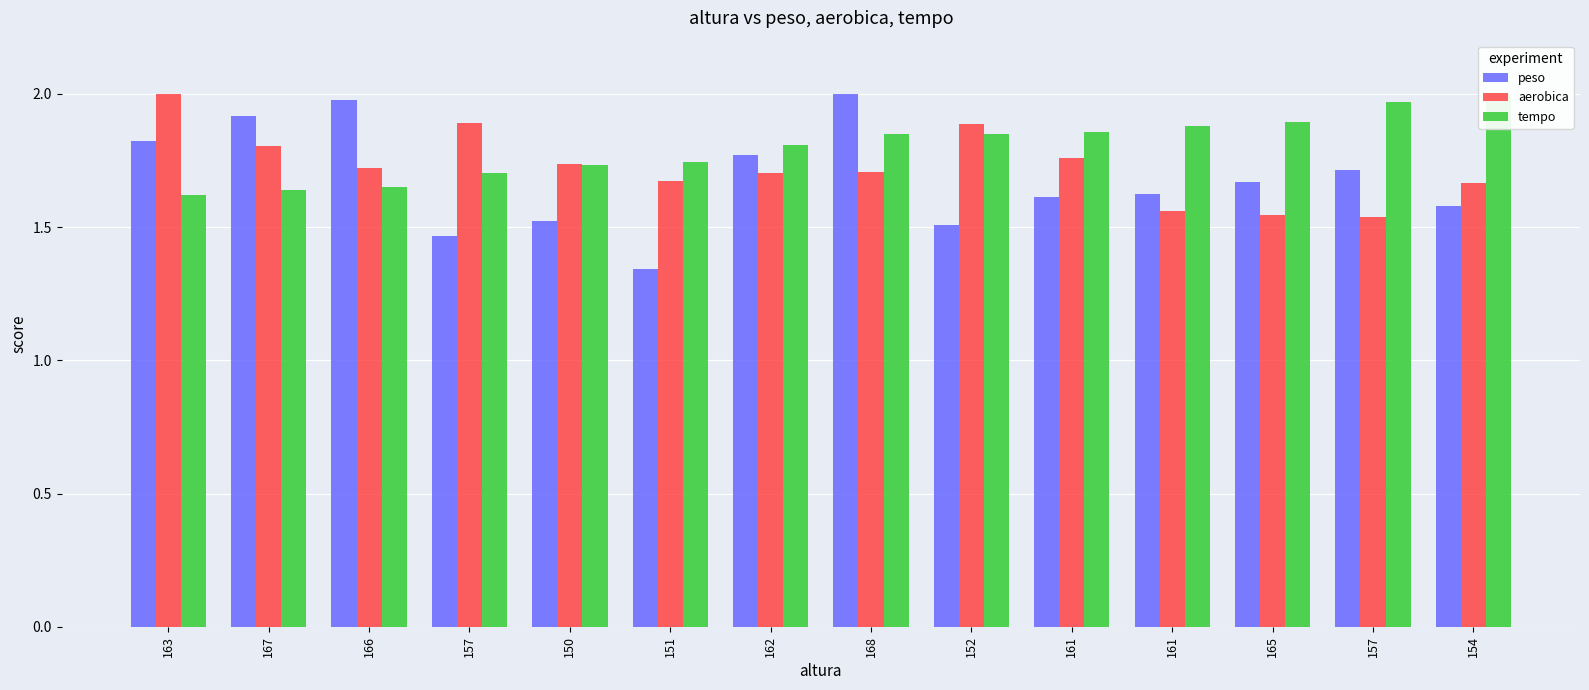

Which category has the highest value in the tempo series?

154